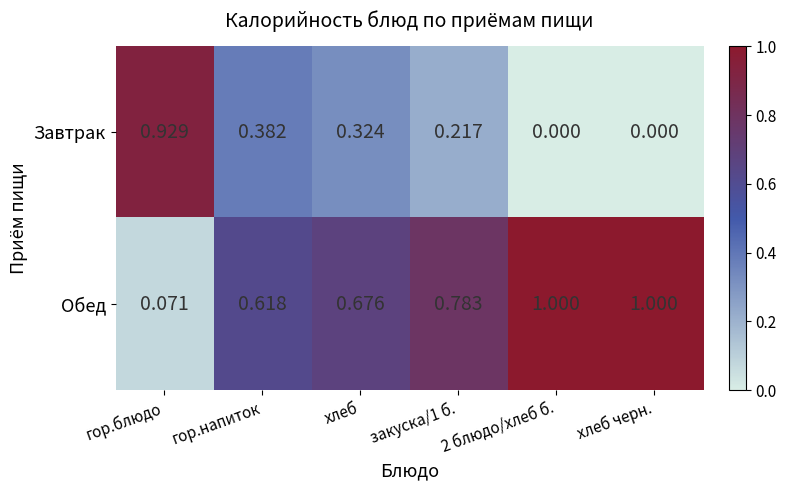

Rank the series by their average value, from highest to lowest.

Обед, Завтрак